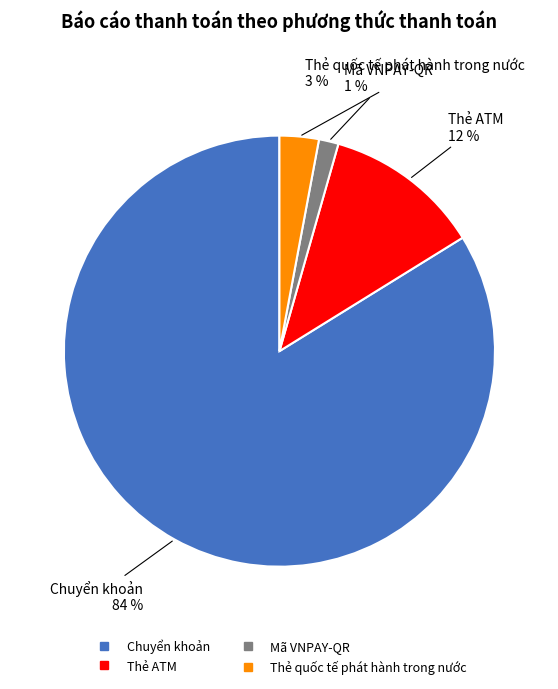

What is the smallest slice in the pie chart?

Mã VNPAY-QR